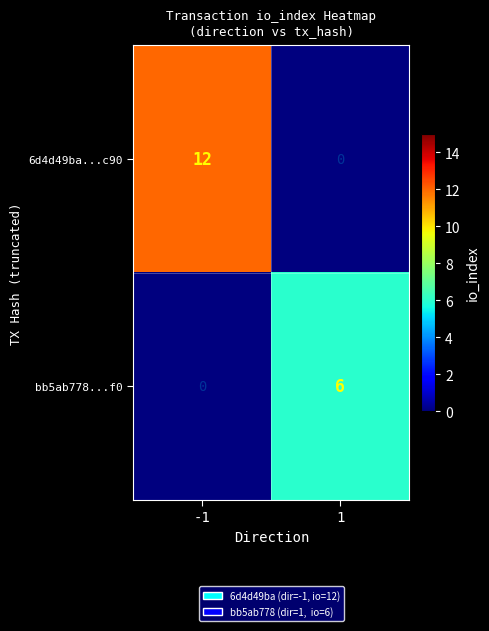

What is the difference between the 6d4d49ba...c90 values at -1 and 1?

12